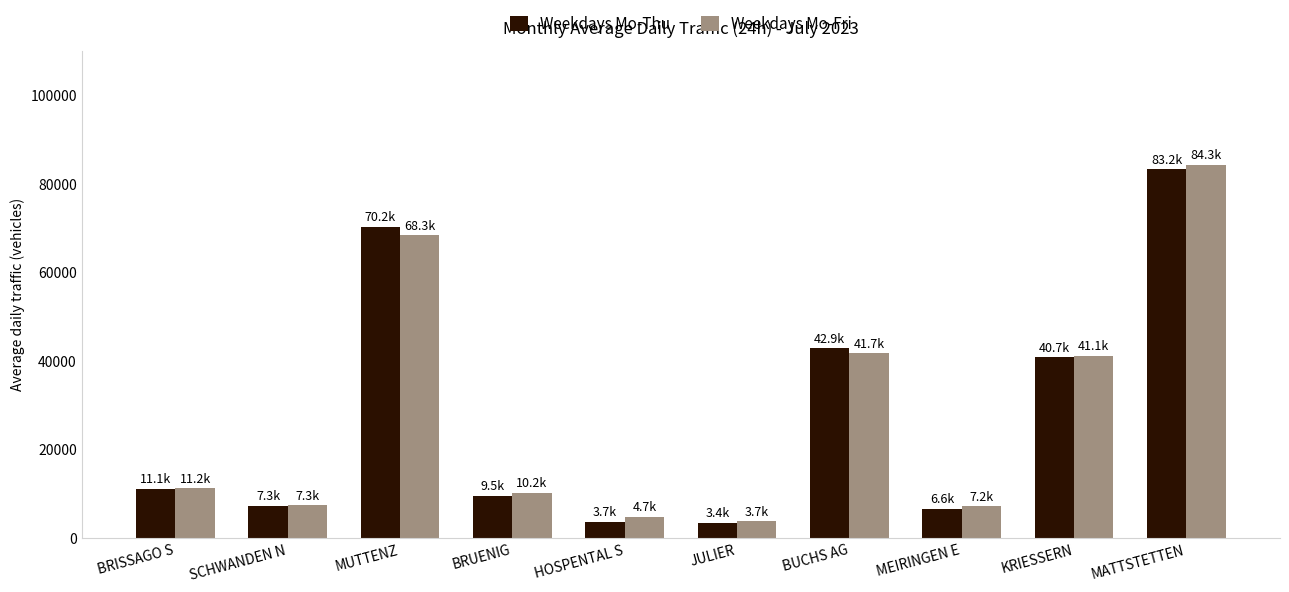

What are all the series names shown in the legend?

Weekdays Mo-Thu, Weekdays Mo-Fri